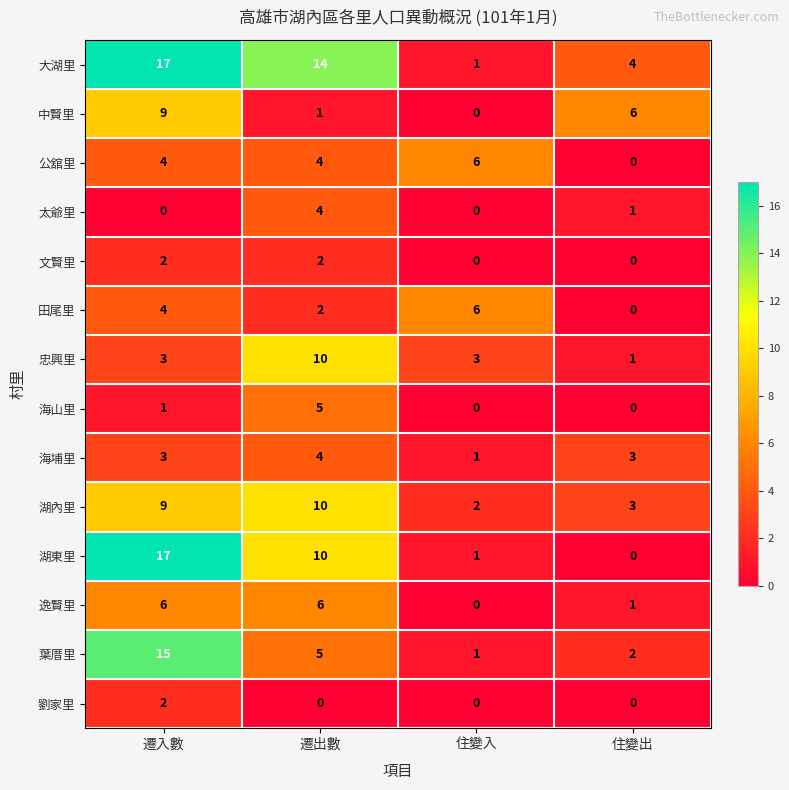

What value does the 大湖里 series have at 遷出數?

14